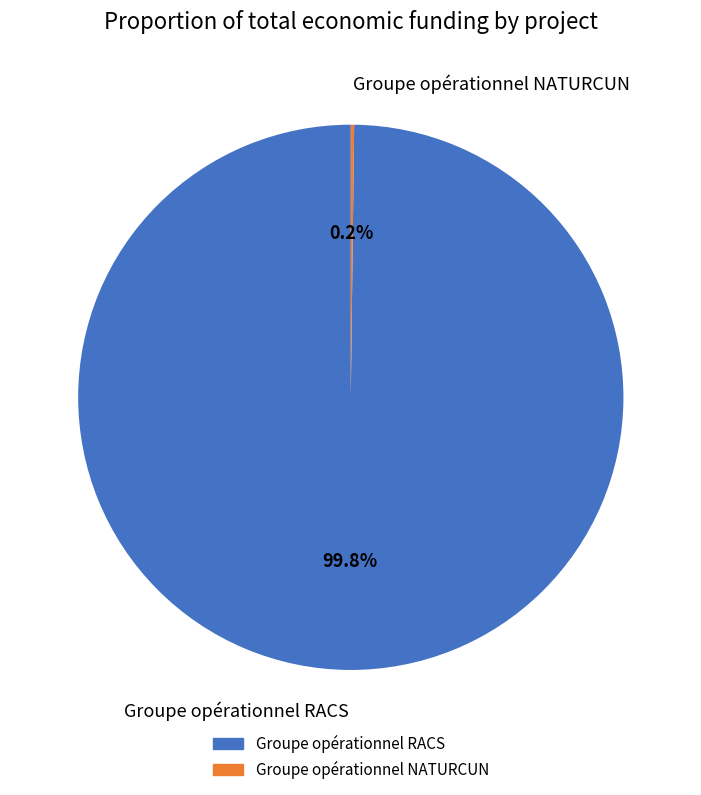

Which slice is the largest?

Groupe opérationnel RACS